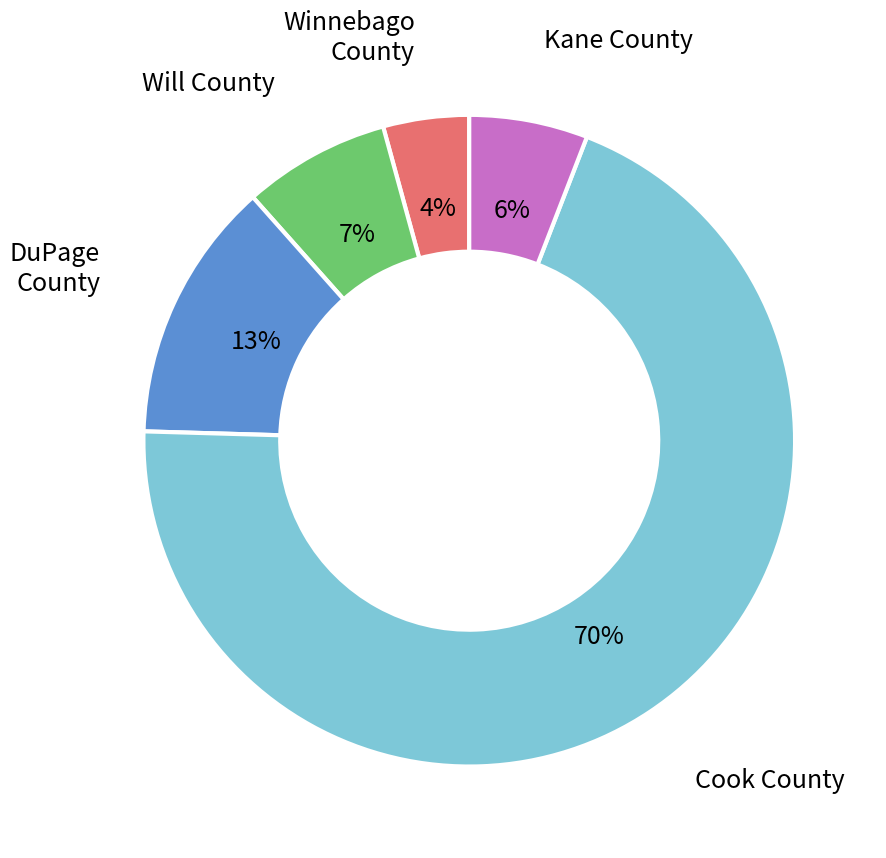

Does any single category account for the majority?

Yes